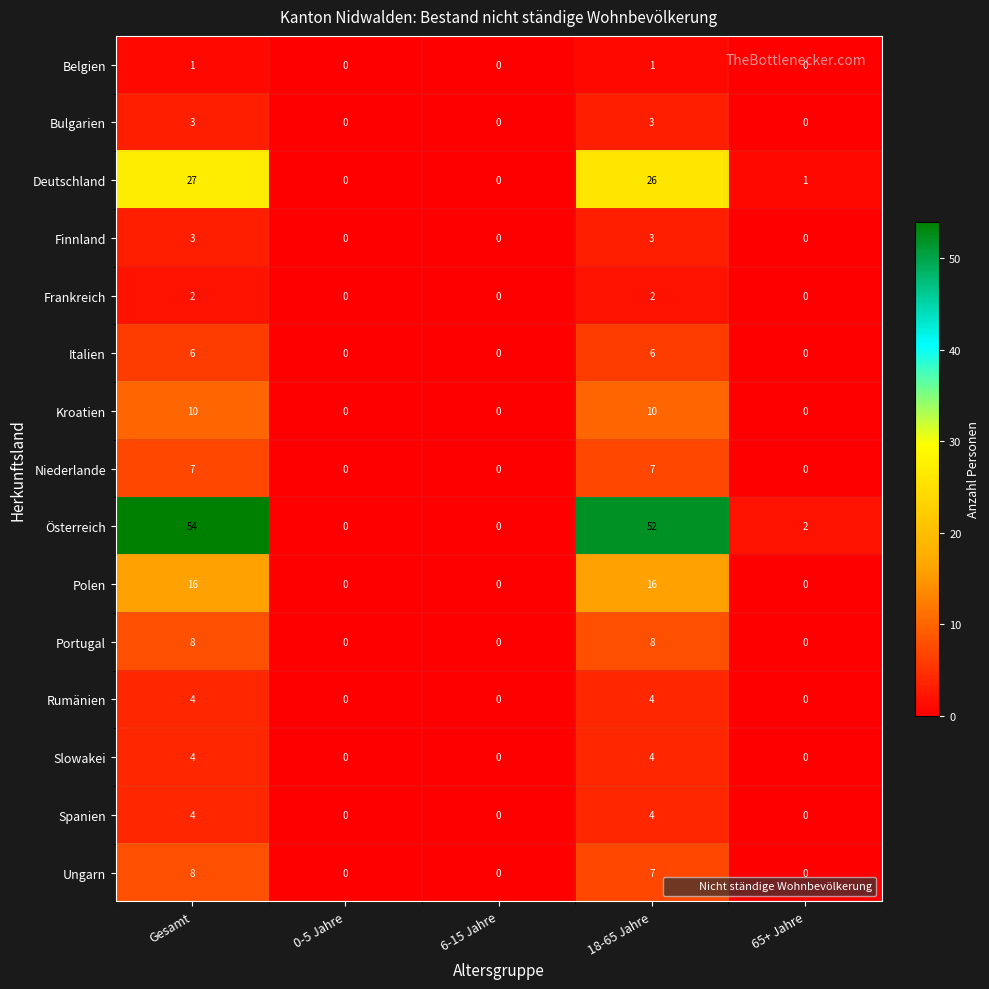

What is the sum of all Kroatien values?

20